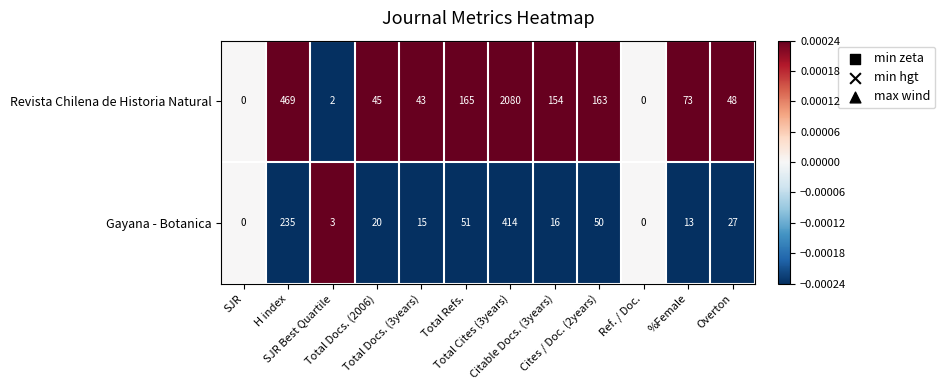

What is the maximum value for Revista Chilena de Historia Natural?

2080